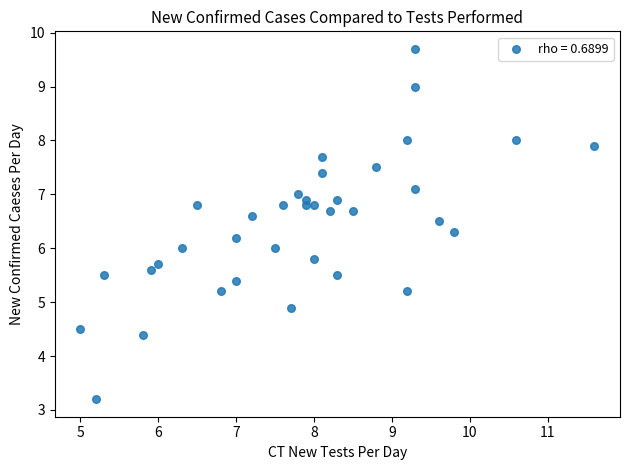

What is the range of Y values (max minus min)?

6.5